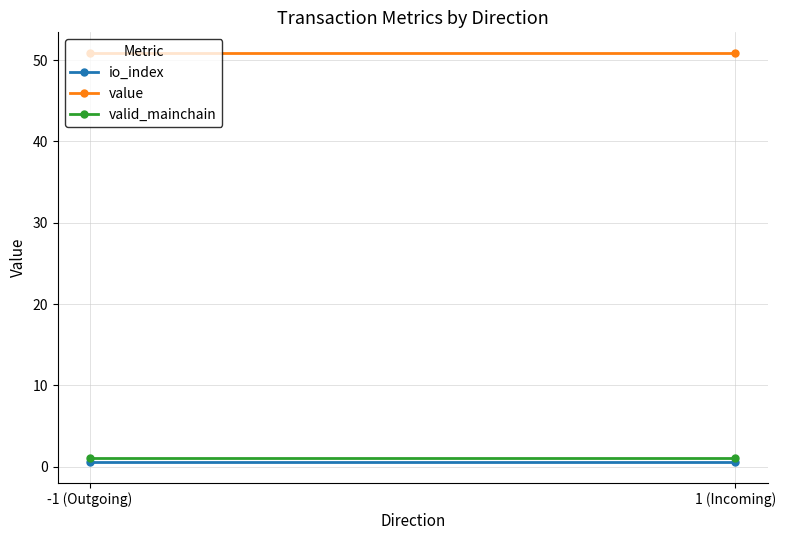

What is the maximum value for value?

50.9